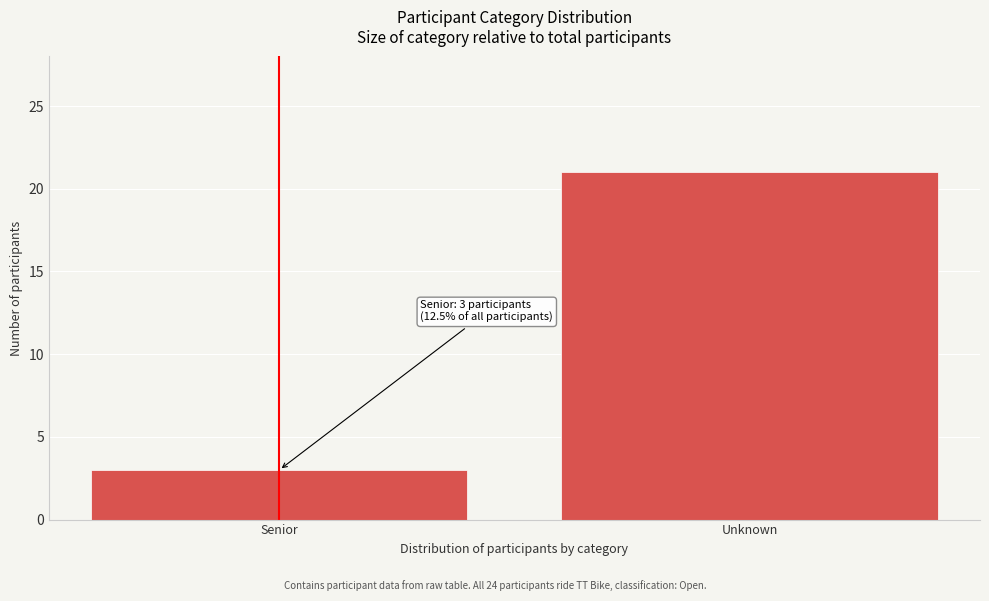

Reading right to left, list all the values displayed in this chart.

Unknown=21	Senior=3